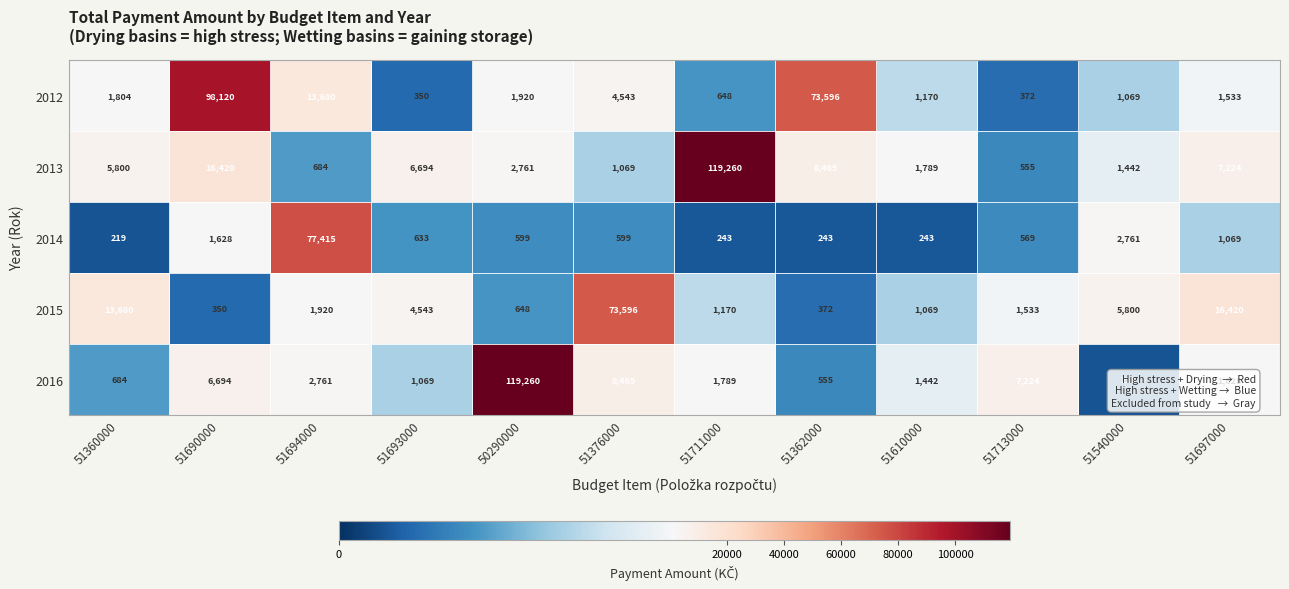

At how many categories does at least one series exceed 89711?

3